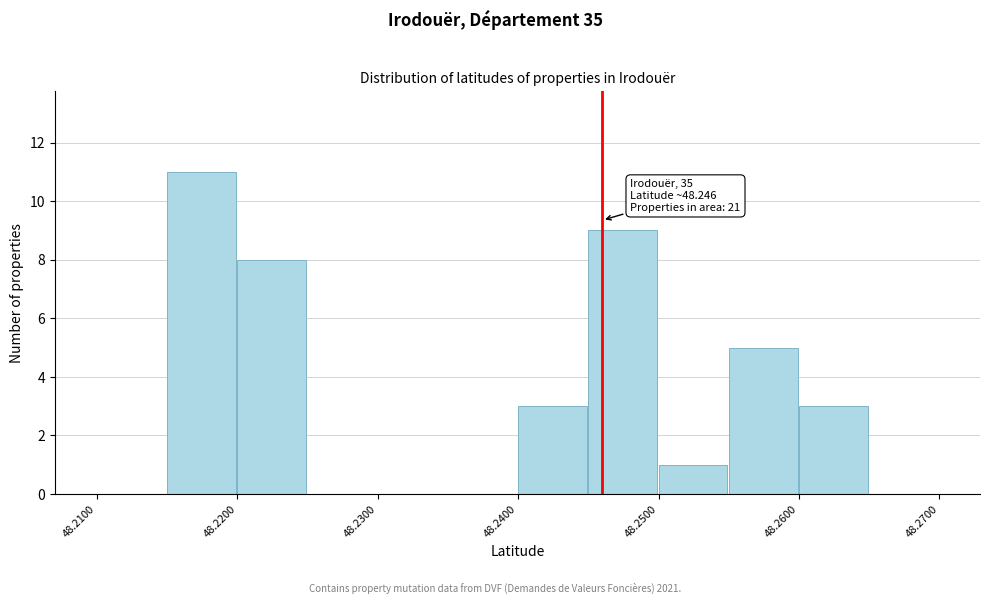

Which range on the x-axis has the tallest bar?

48.215 to 48.220